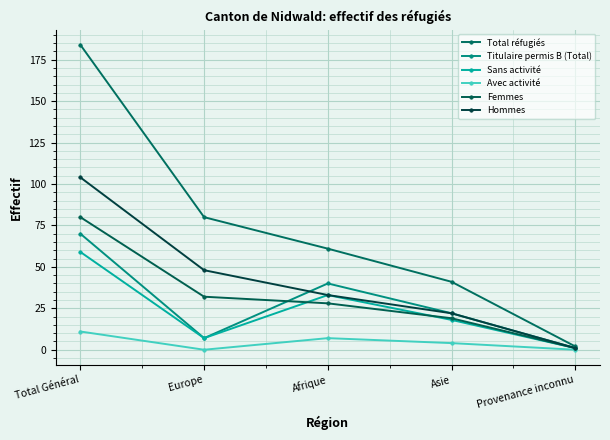

Which label corresponds to the smallest value in the chart?

Europe